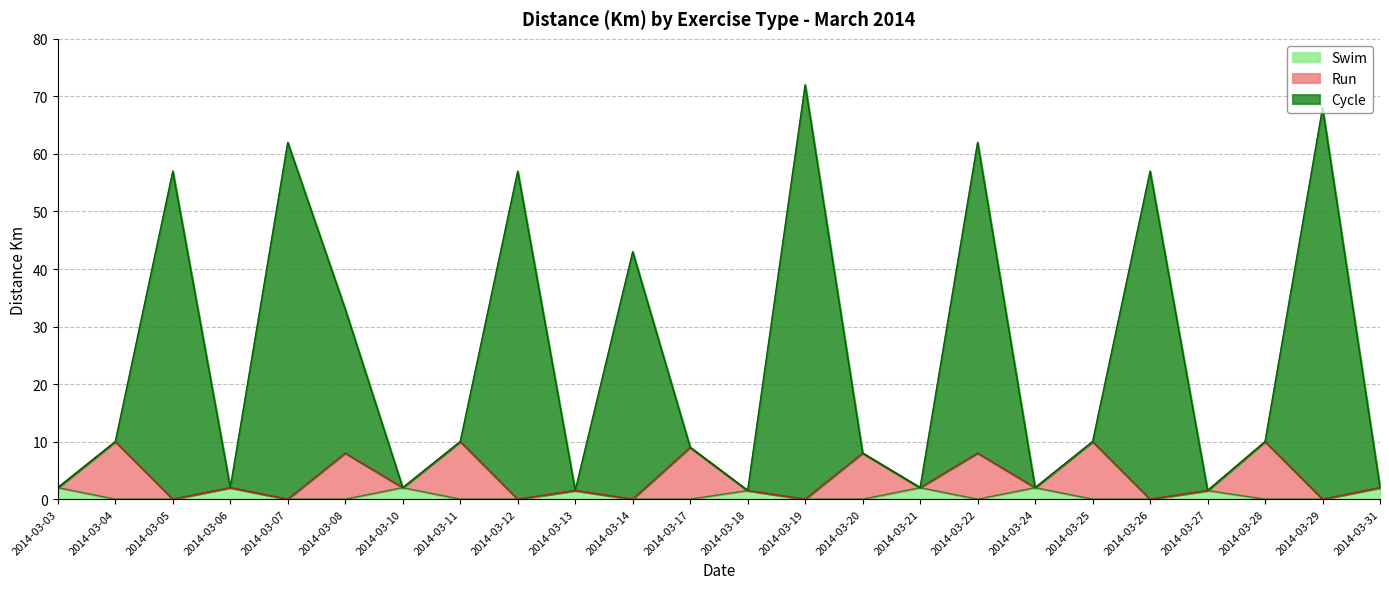

How many positive values does the Swim series have?

9